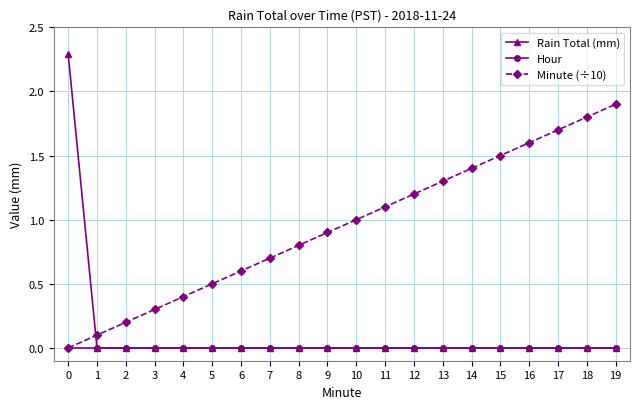

Which series has the largest total across all categories?

Minute (÷10)